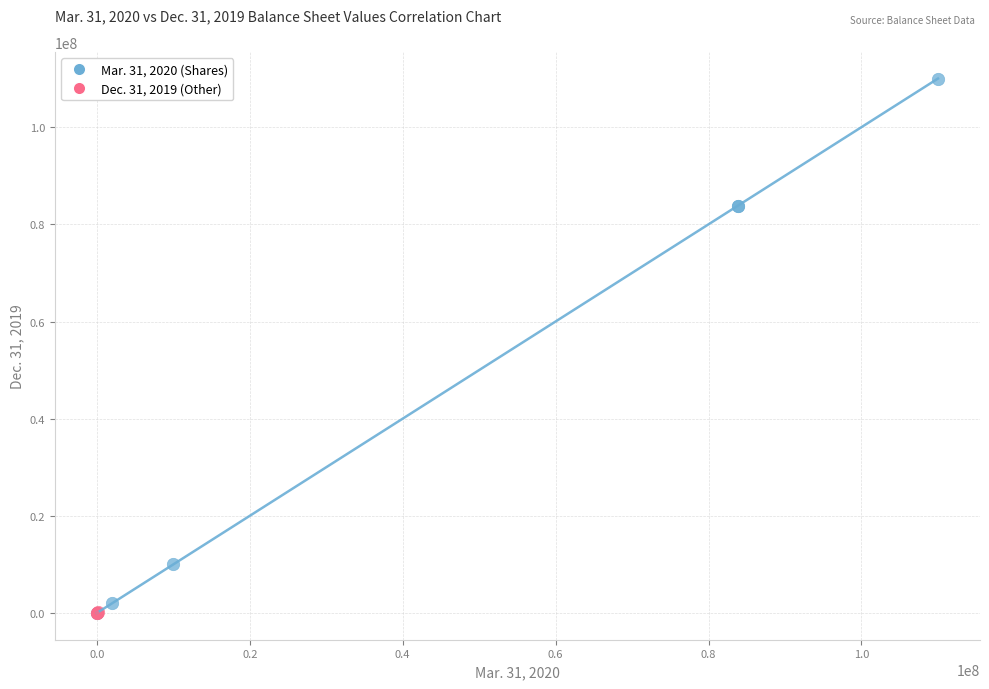

Which series has the widest spread of Y values?

Mar. 31, 2020 (Shares)